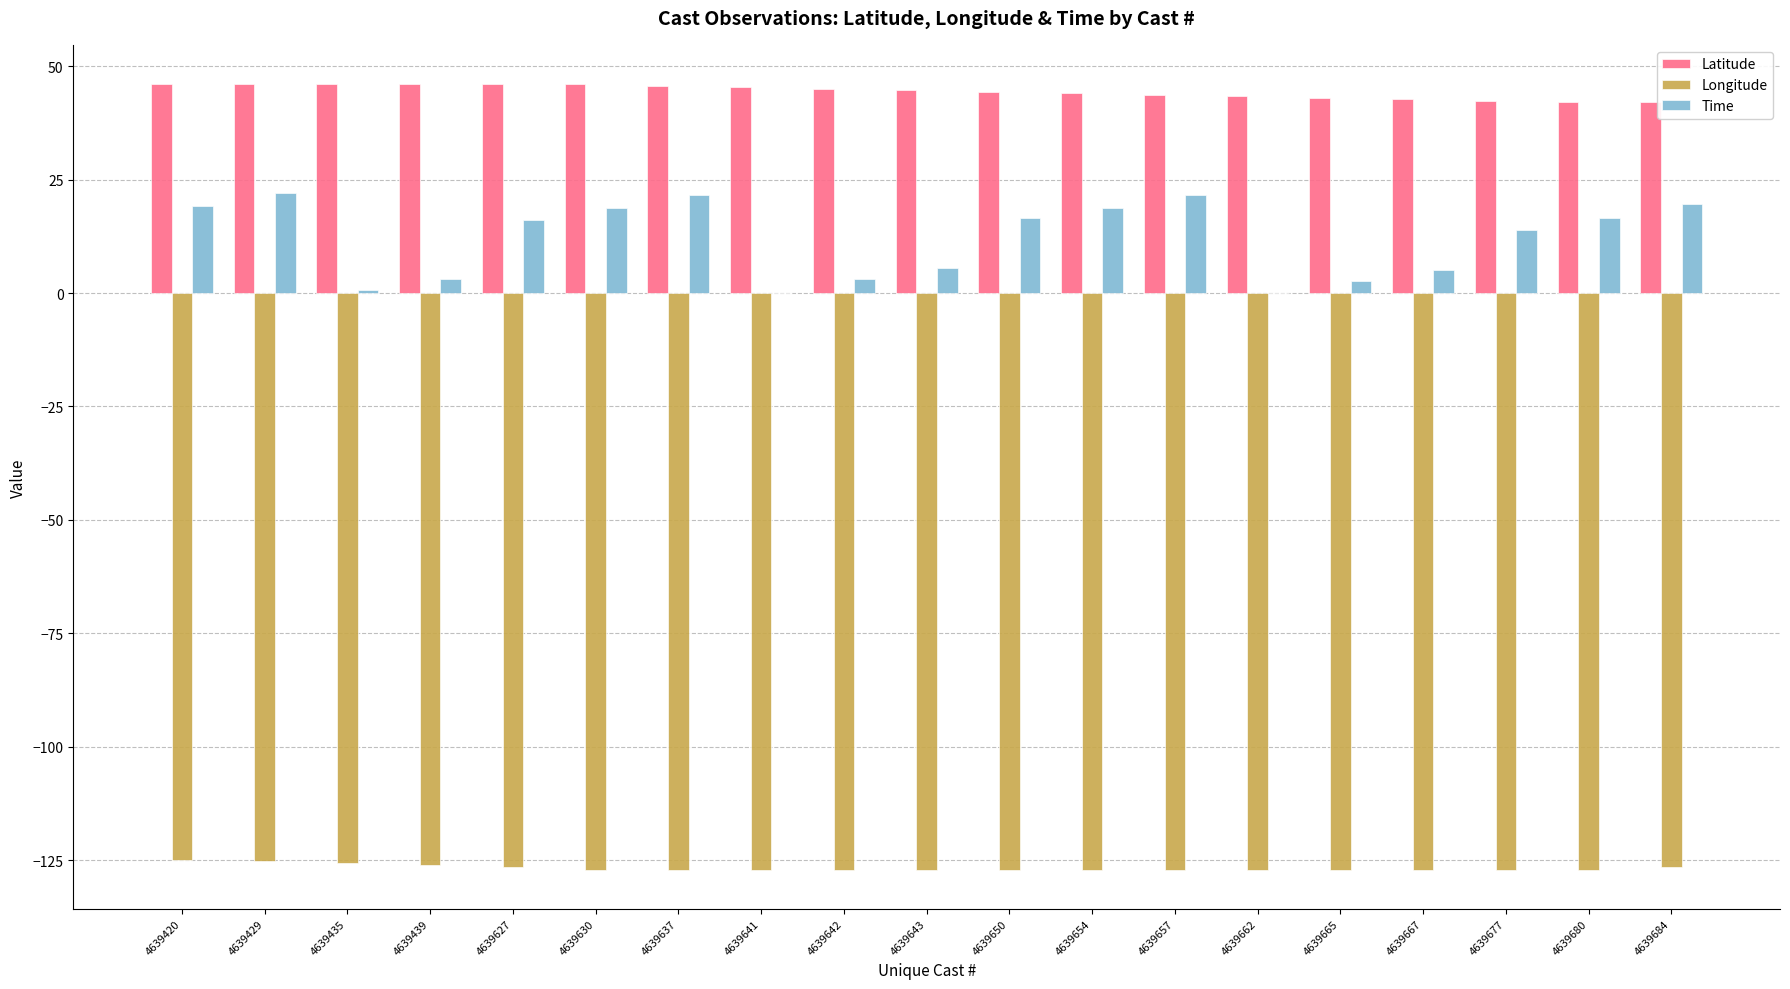

What is the maximum value for Time?

22.0